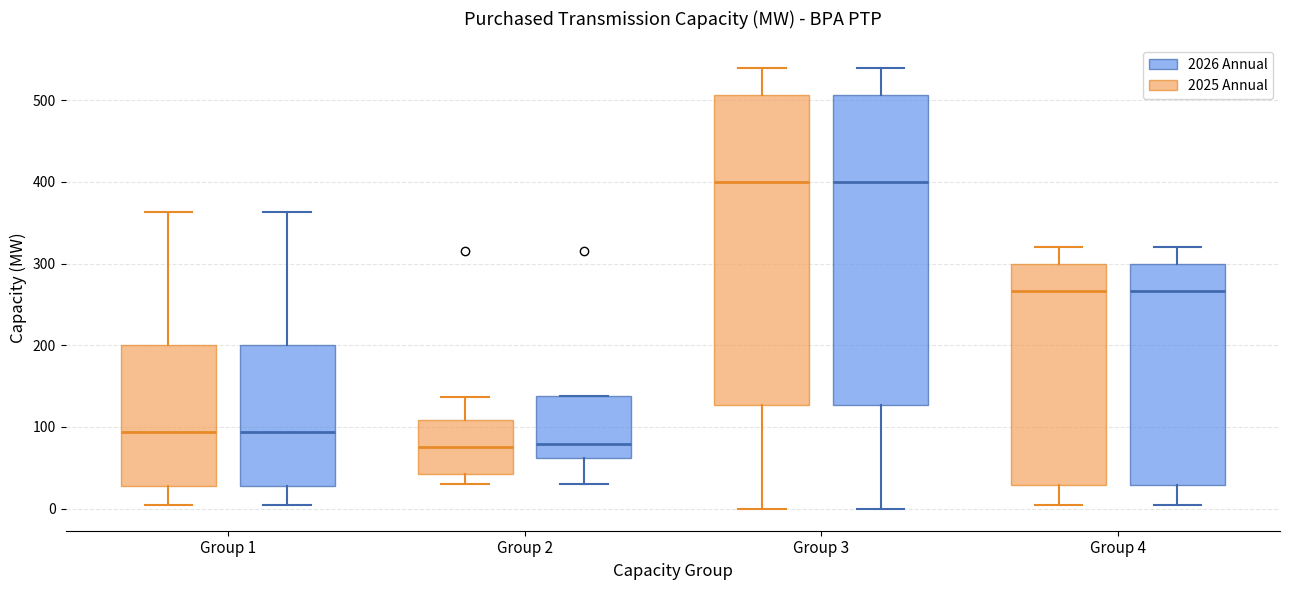

Reading left to right, read every box against the y-axis: the position of its median line, the range the box covers, and the ends of its whiskers. The values are not printed on the chart, so give them approximately, as read against the axis.

Group 1 (2025 Annual): median 90, box 30 to 200, whiskers 10 to 360
Group 1 (2026 Annual): median 90, box 30 to 200, whiskers 10 to 360
Group 2 (2025 Annual): median 80, box 40 to 110, whiskers 30 to 140
Group 2 (2026 Annual): median 80, box 60 to 140, whiskers 30 to 140
Group 3 (2025 Annual): median 400, box 130 to 510, whiskers 0 to 540
Group 3 (2026 Annual): median 400, box 130 to 510, whiskers 0 to 540
Group 4 (2025 Annual): median 270, box 30 to 300, whiskers 10 to 320
Group 4 (2026 Annual): median 270, box 30 to 300, whiskers 10 to 320